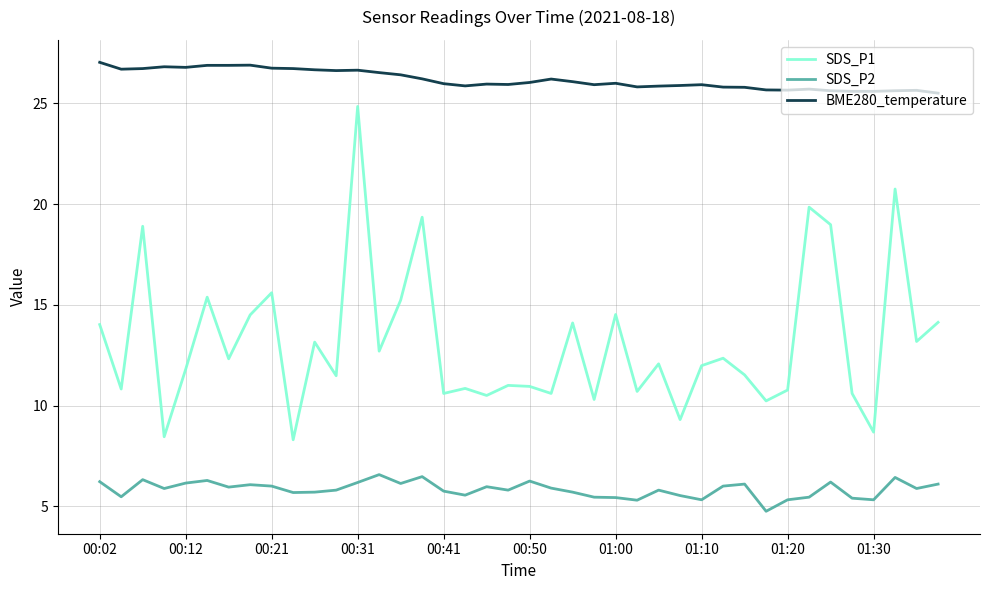

Which series has the largest total across all categories?

BME280_temperature